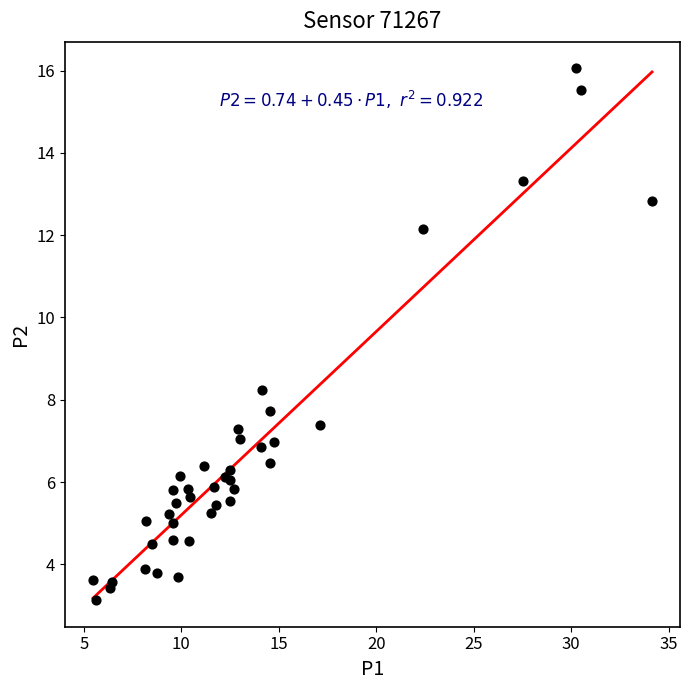

What Y value in the scatter plot is closest to 9?

8.2